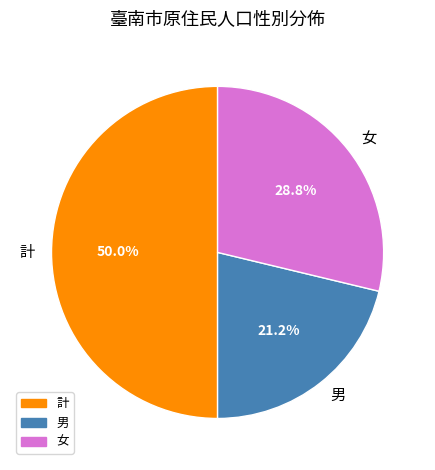

Rank the categories by value from highest to lowest.

計, 女, 男